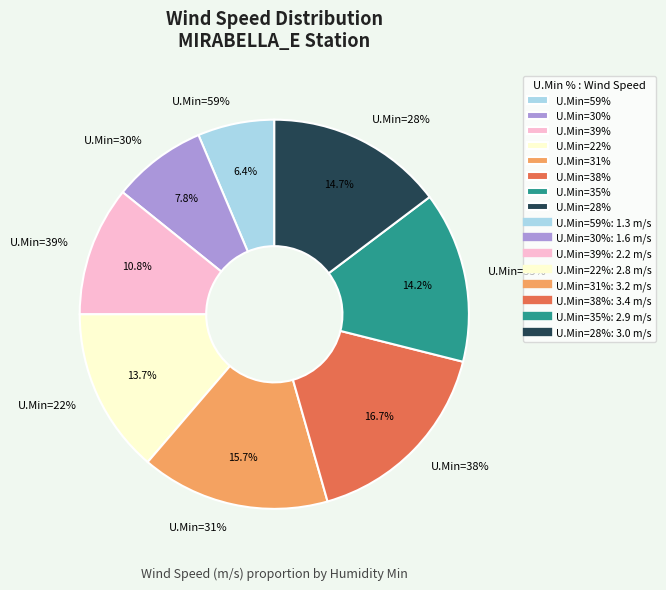

Count the number of slices in the pie.

8